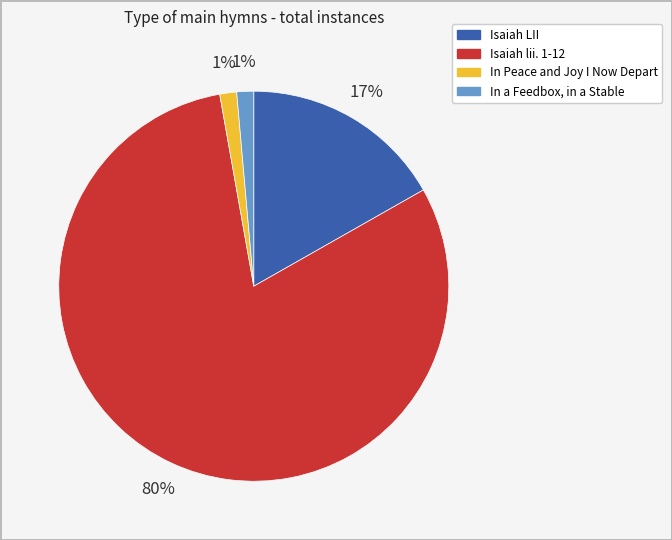

Which category has the biggest portion of the pie?

Isaiah lii. 1-12